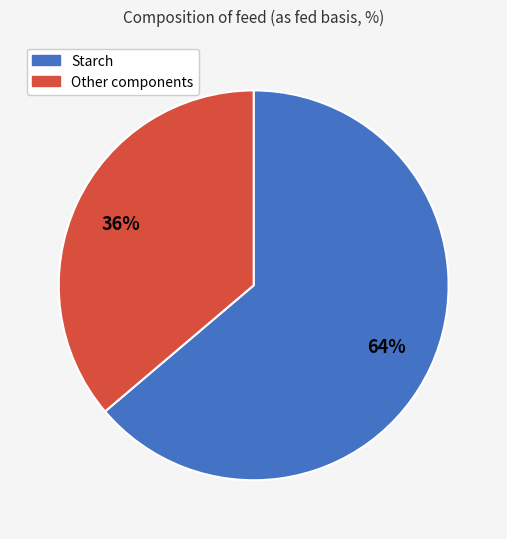

Is there any slice that represents more than half of the pie?

Yes